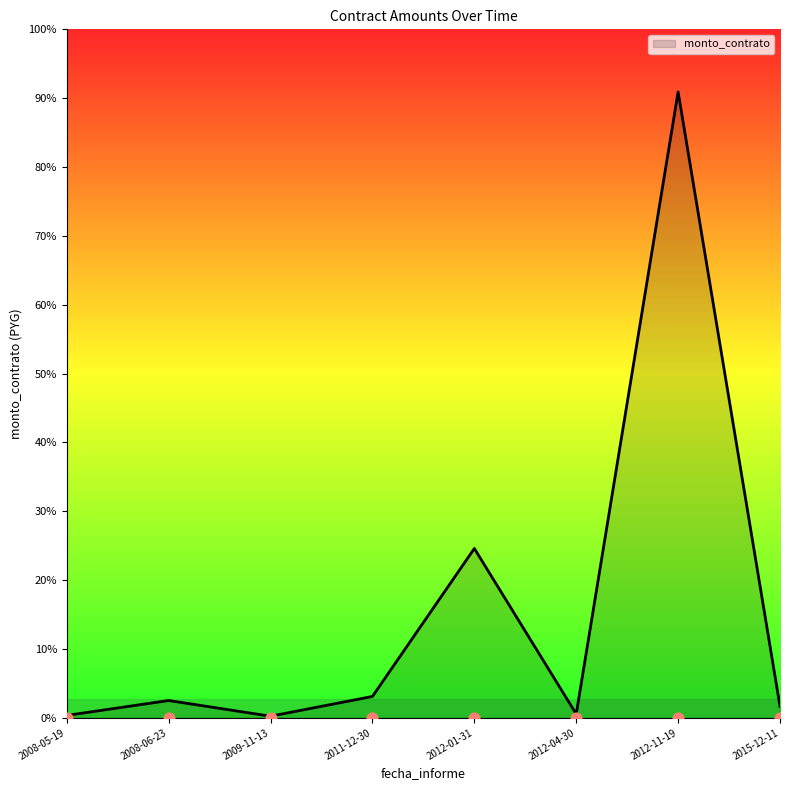

What is the change in value from 2011-12-30 to 2012-11-19?

+17131402864